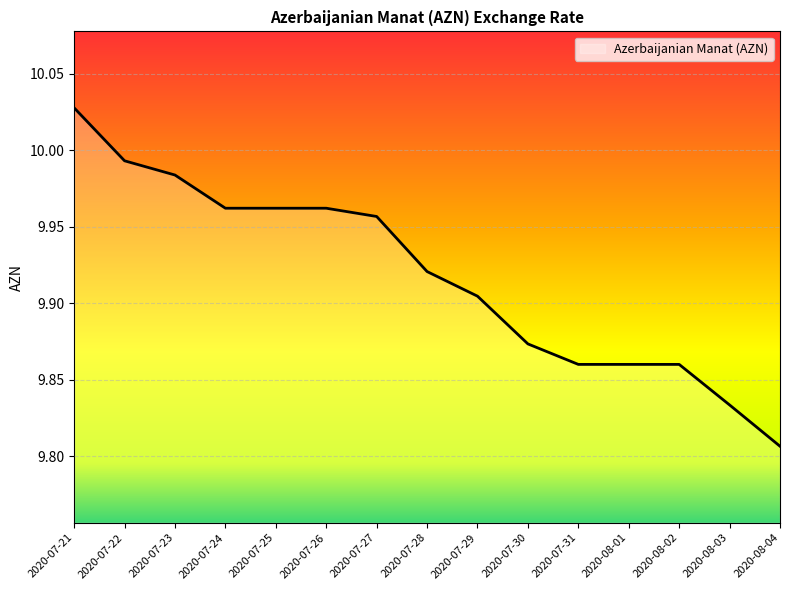

How many lines are shown in the chart?

1